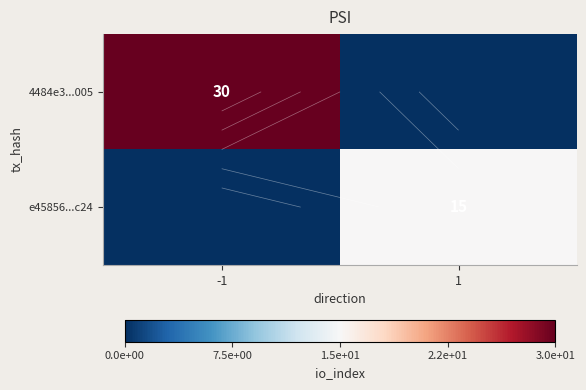

What is the greatest value displayed?

30